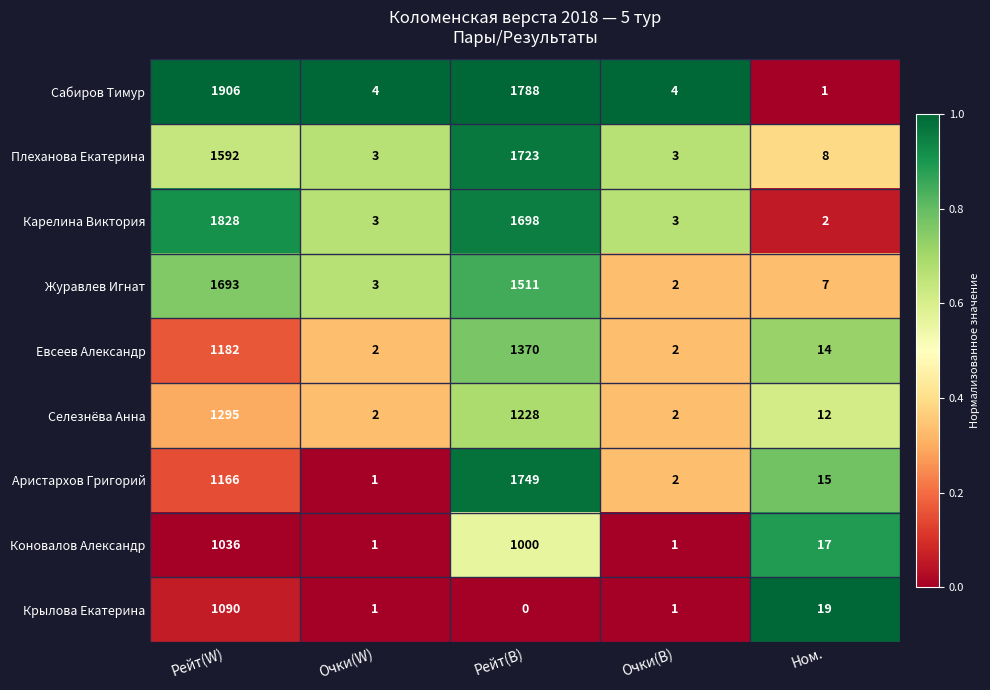

List the series in order of their peak value, highest first.

Сабиров Тимур, Карелина Виктория, Аристархов Григорий, Плеханова Екатерина, Журавлев Игнат, Евсеев Александр, Селезнёва Анна, Крылова Екатерина, Коновалов Александр